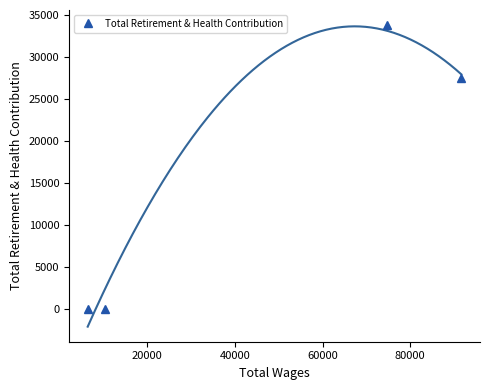

Reading right to left, what are all the values shown in this chart?

27477	33771	0	0